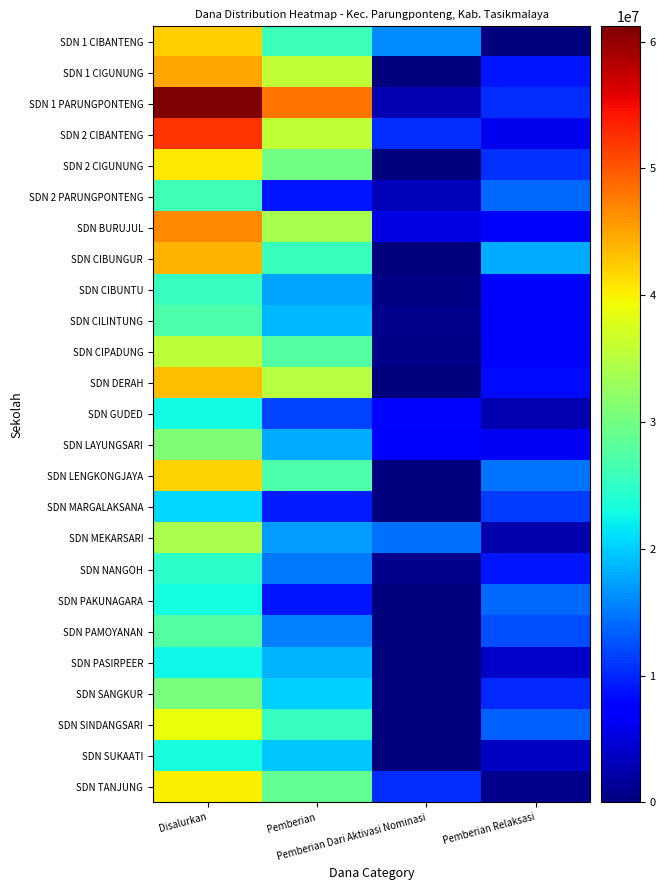

Between Disalurkan and Pemberian Dari Aktivasi Nominasi, which series saw the biggest shift?

SDN 1 PARUNGPONTENG